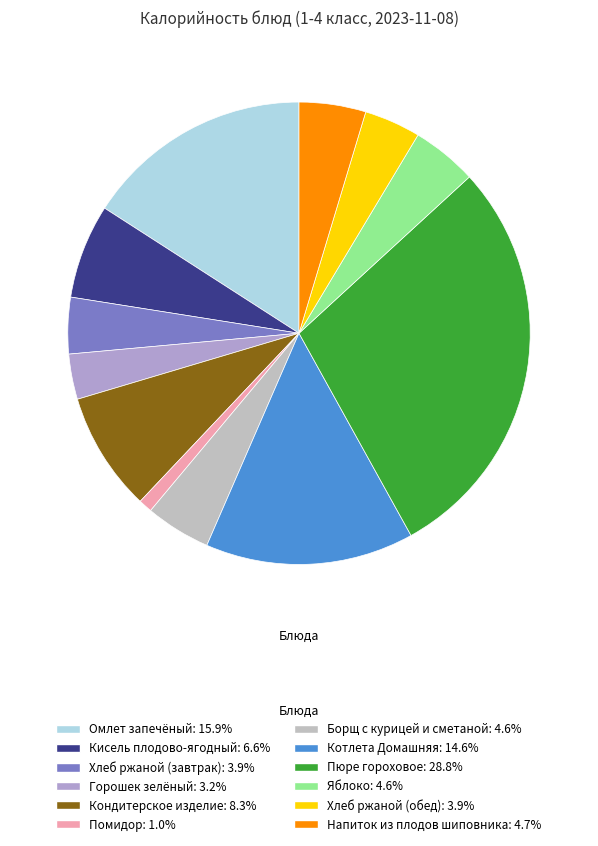

Rank the categories by value from lowest to highest.

Помидор, Горошек зелёный, Хлеб ржаной (завтрак), Хлеб ржаной (обед), Борщ с курицей и сметаной, Яблоко, Напиток из плодов шиповника, Кисель плодово-ягодный, Кондитерское изделие, Котлета Домашняя, Омлет запечёный, Пюре гороховое